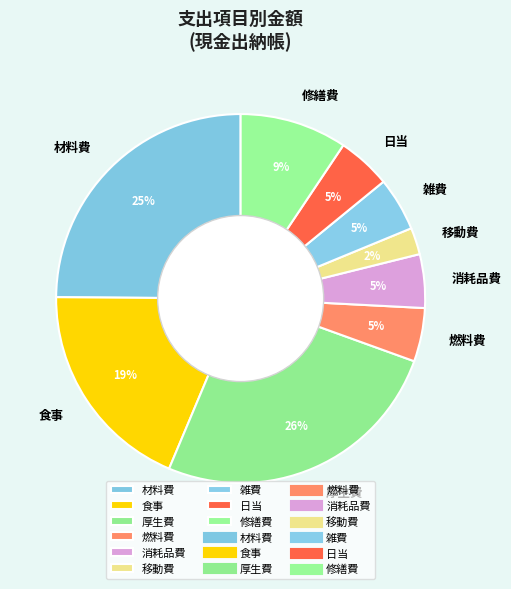

True or false: 移動費 accounts for 13% of the total.

False